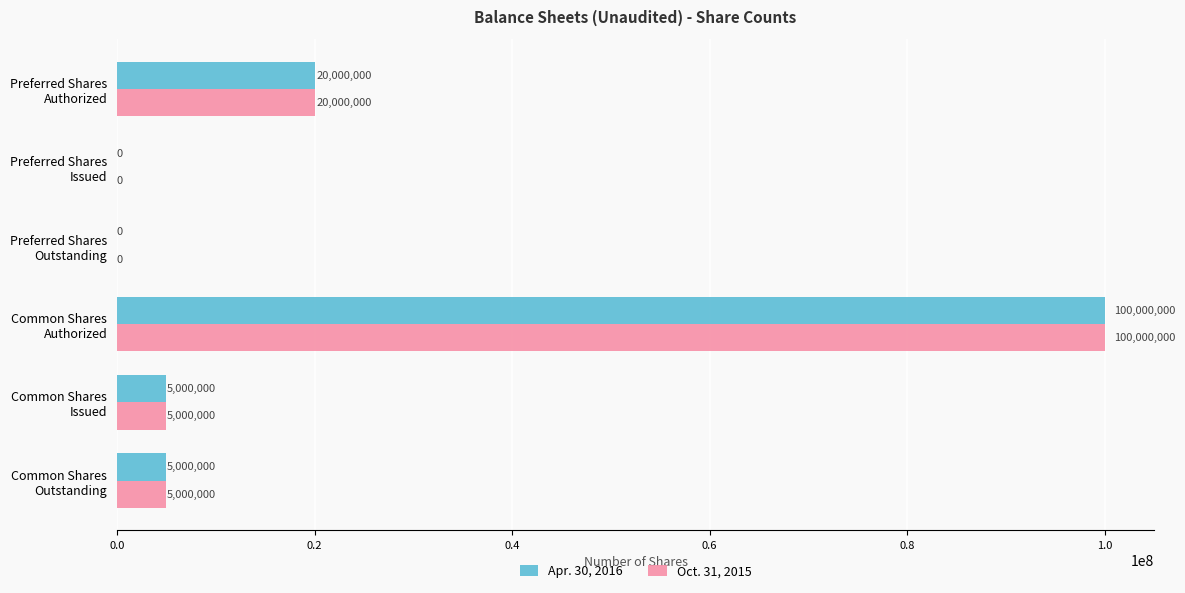

What is the greatest value displayed?

100000000